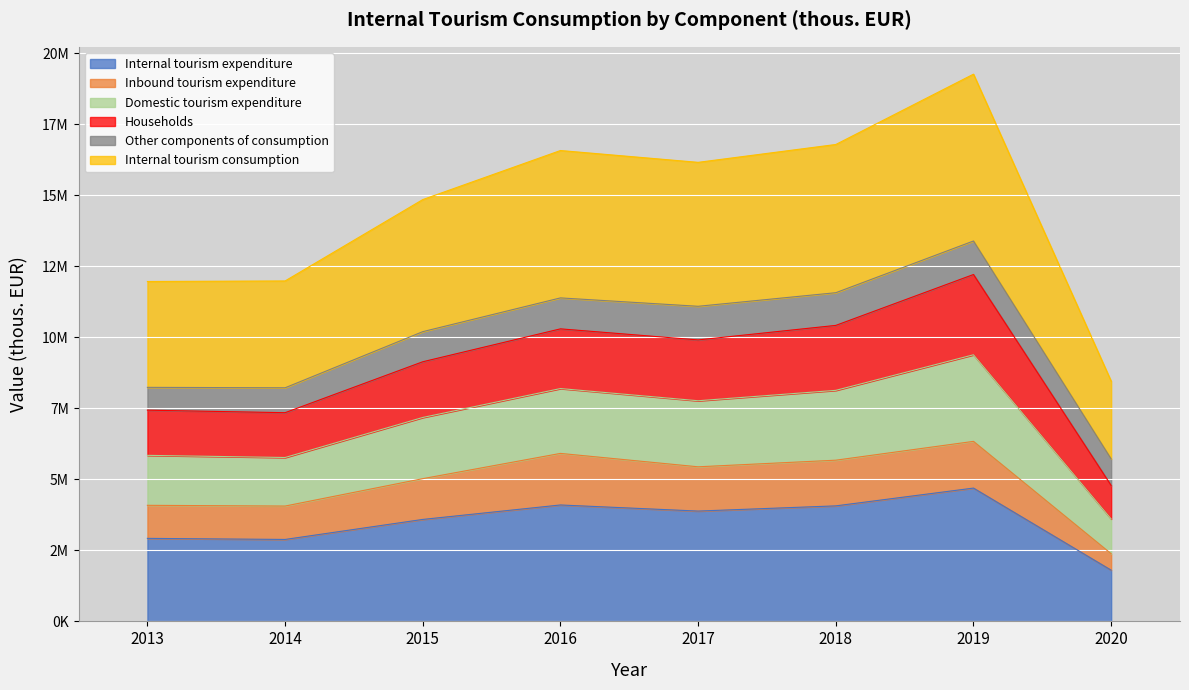

Is it true that Internal tourism consumption equals 19271863 at 2019?

True